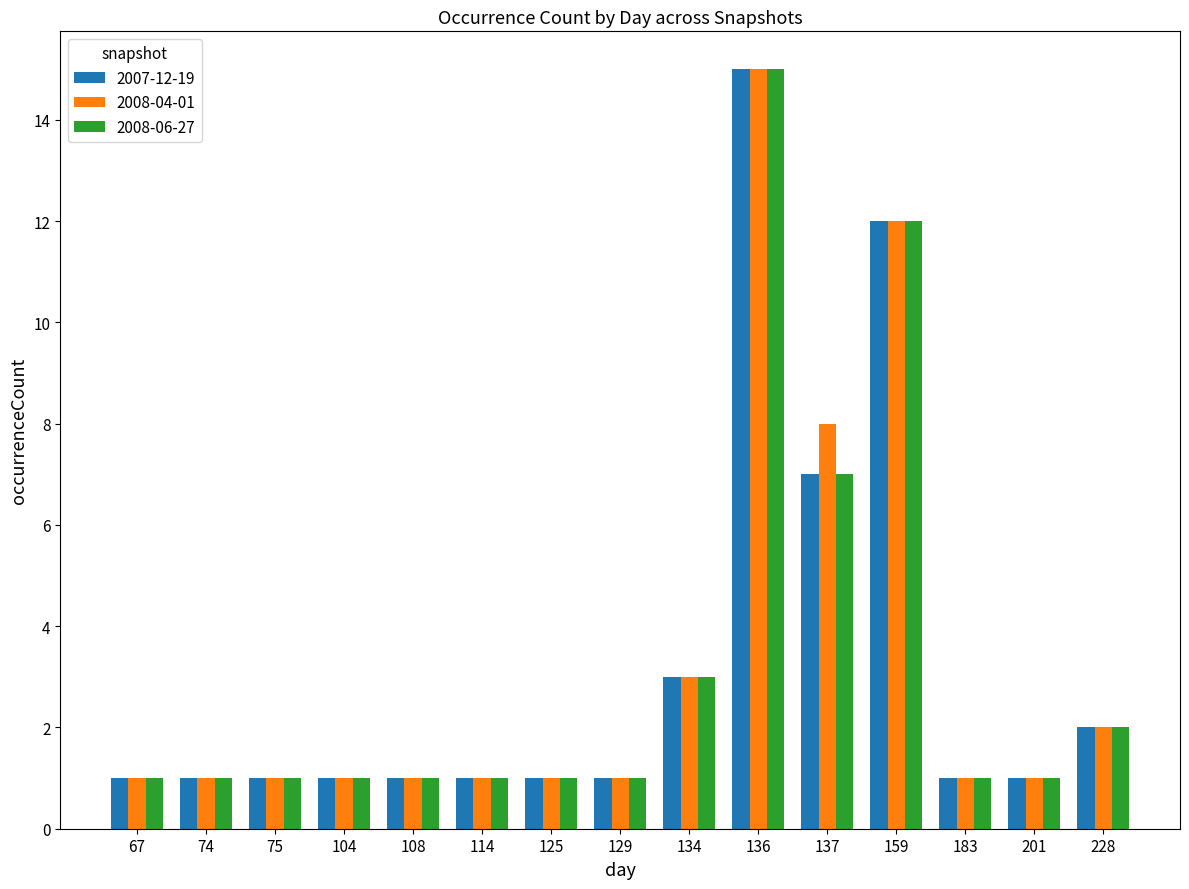

Which label corresponds to the largest value in the chart?

136